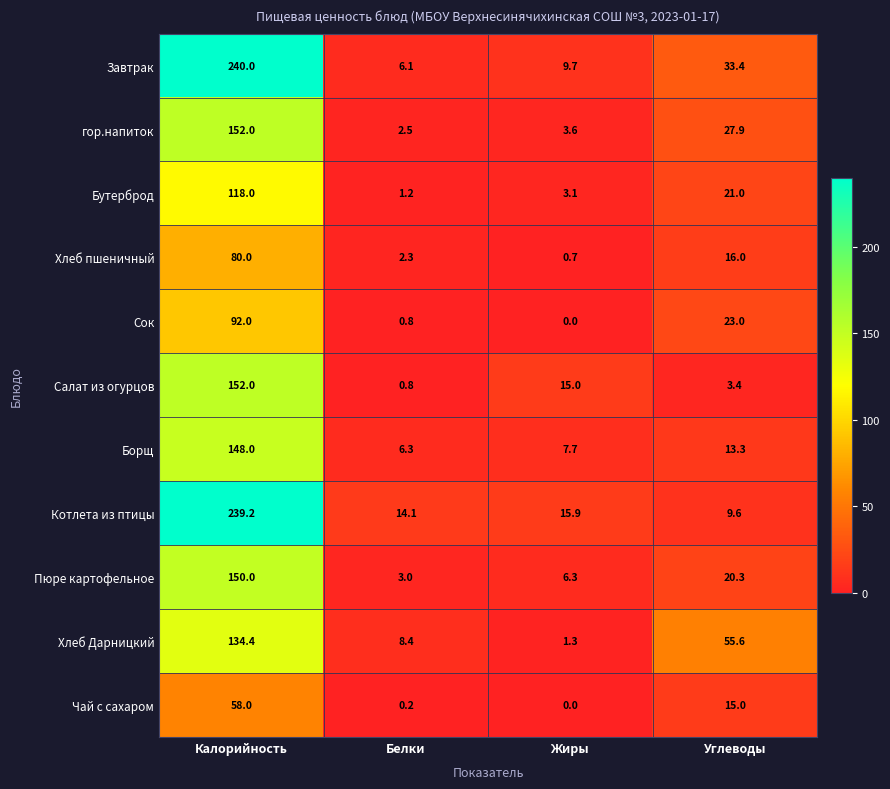

List the labels in order of Пюре картофельное value, smallest first.

Белки, Жиры, Углеводы, Калорийность